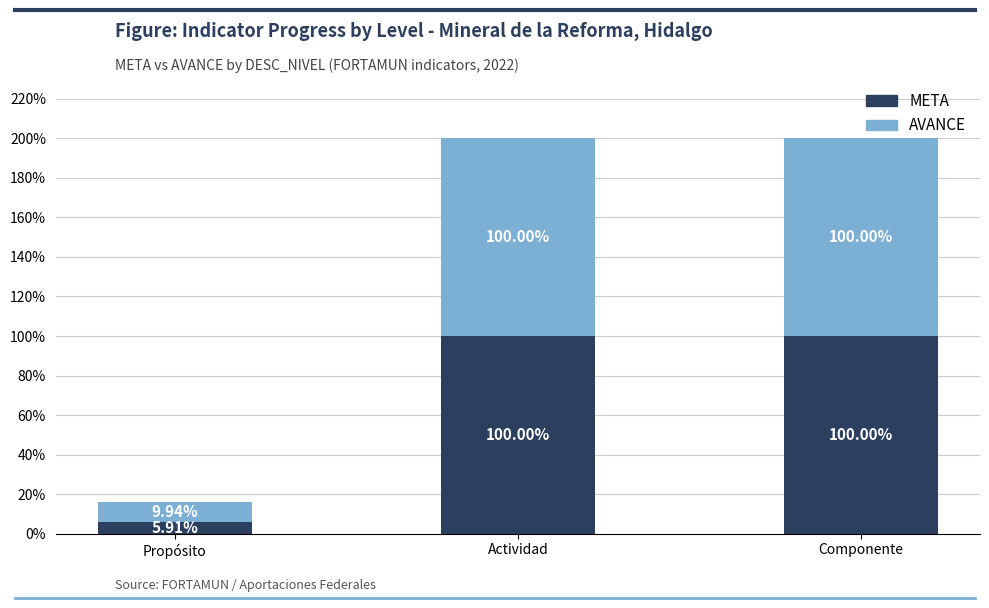

At which label is META closest to 52?

Propósito